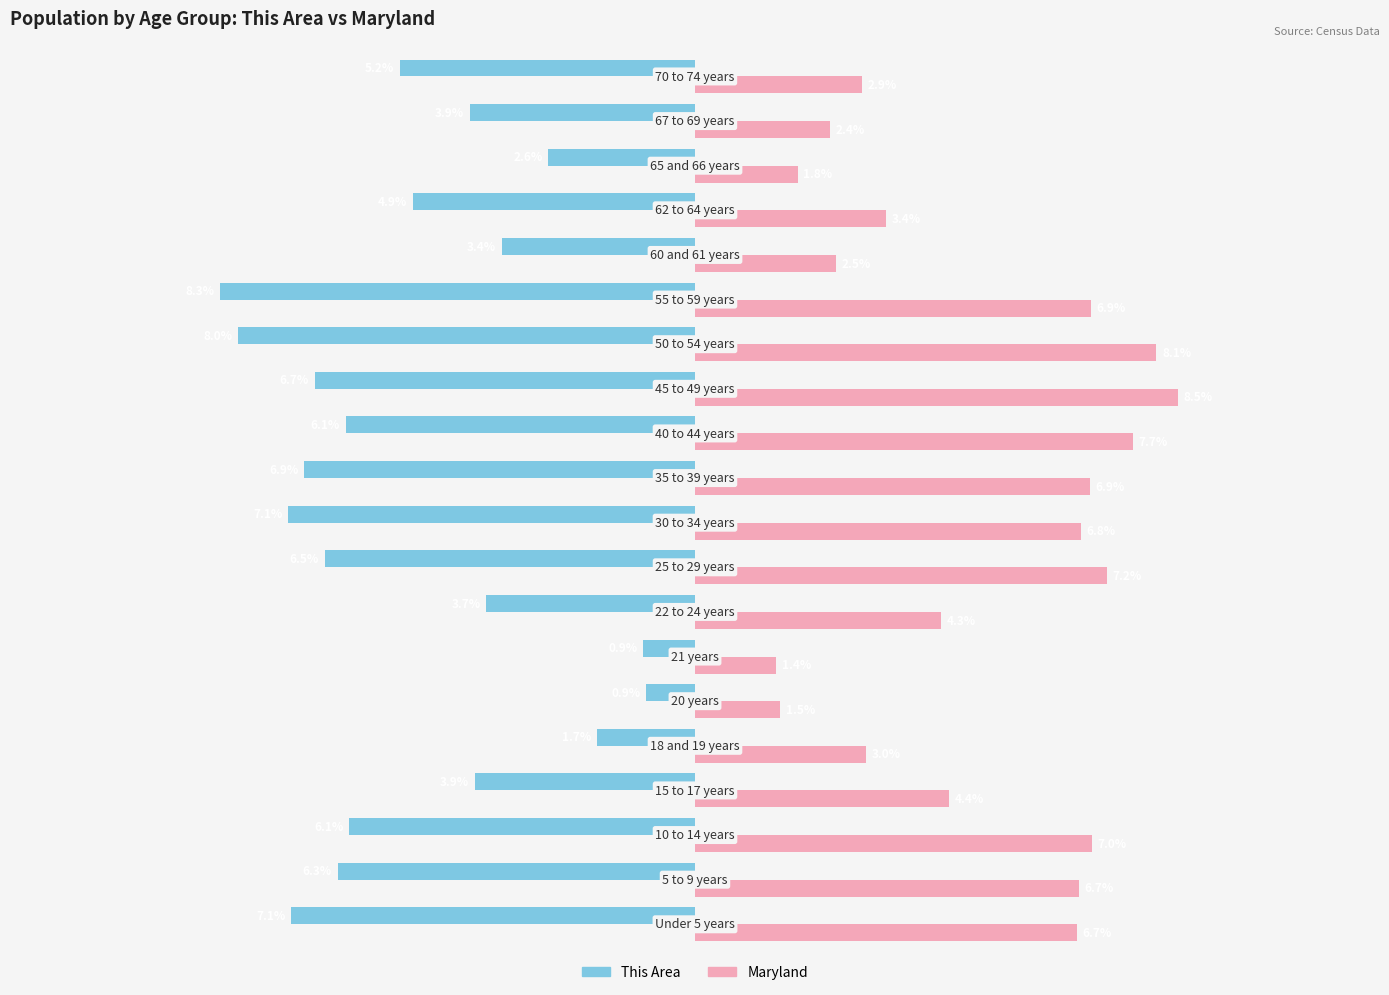

Which series has the largest total across all categories?

Maryland